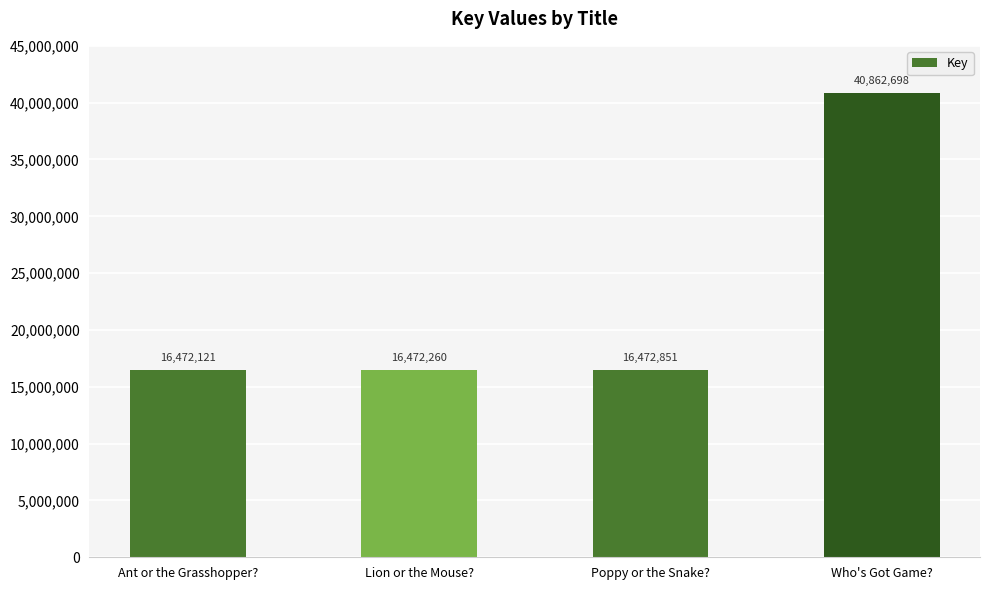

List the labels in order of value, smallest first.

Ant or the Grasshopper?, Lion or the Mouse?, Poppy or the Snake?, Who's Got Game?